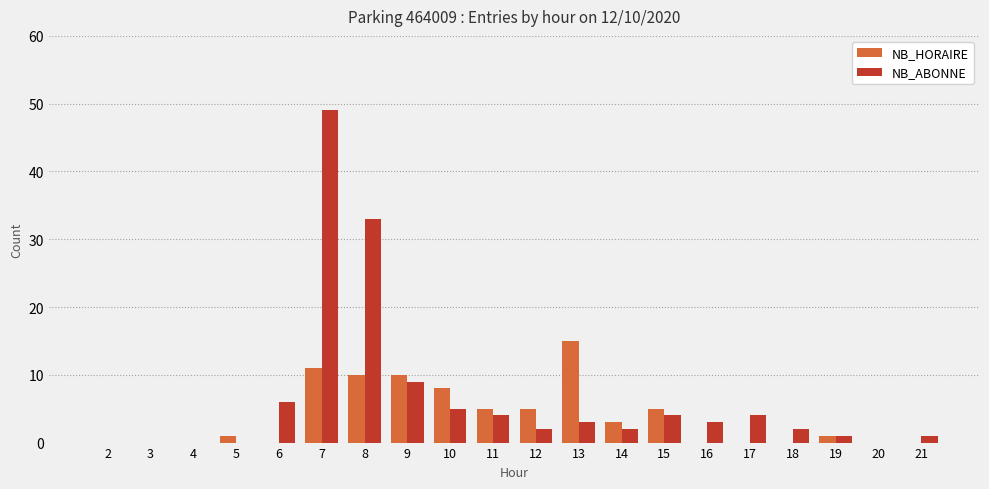

Where is NB_ABONNE nearest to the value 24?

8